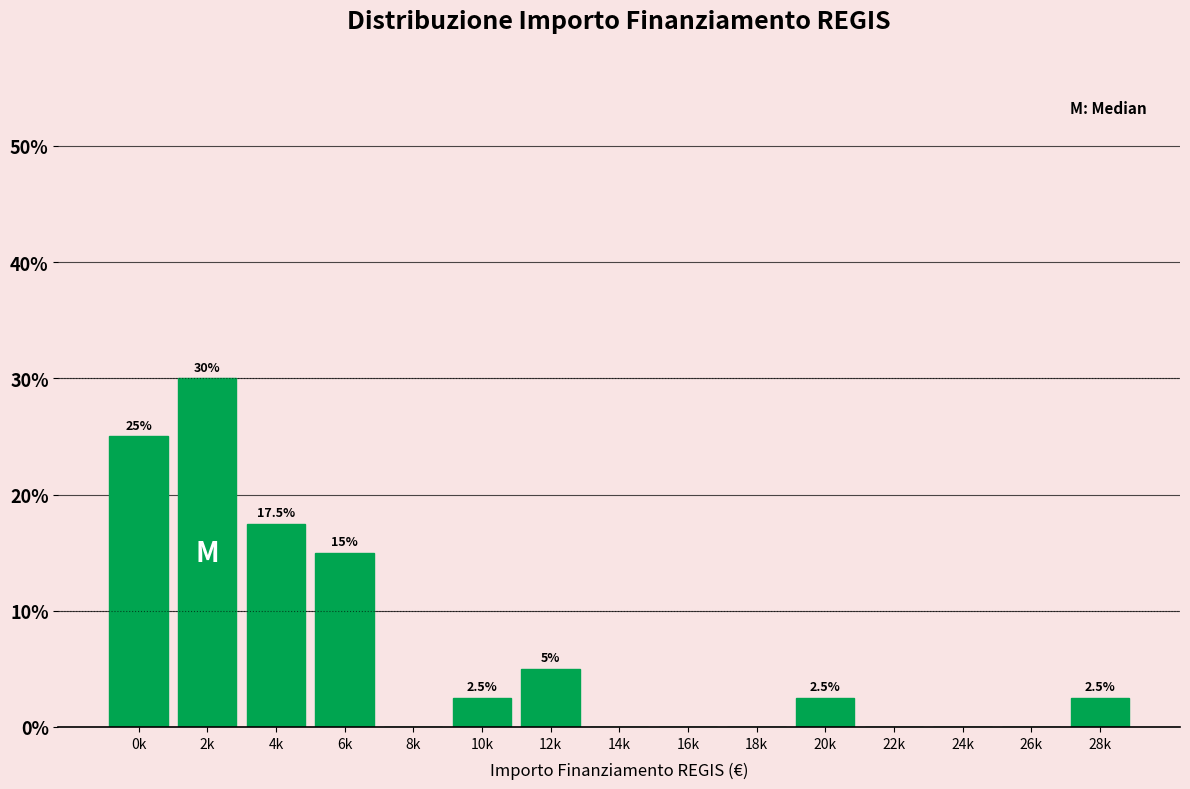

Reading left to right, what are all the values shown in this chart?

0k=25.0	2k=30.0	4k=17.5	6k=15.0	8k=0.0	10k=2.5	12k=5.0	14k=0.0	16k=0.0	18k=0.0	20k=2.5	22k=0.0	24k=0.0	26k=0.0	28k=2.5